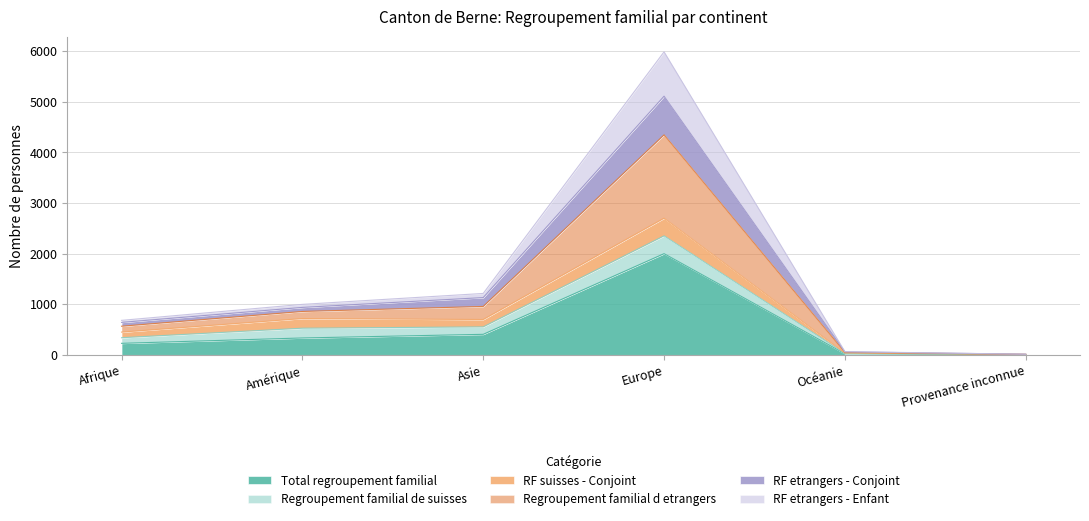

The value of Total regroupement familial at Asie is 405. True or false?

True